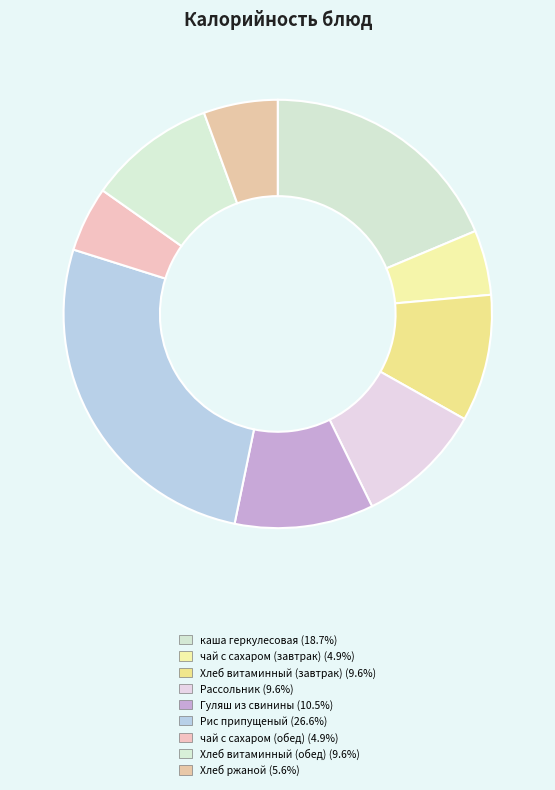

To the nearest percent, what is the difference between the Хлеб витаминный (завтрак) and чай с сахаром (завтрак) slice percentages?

5%